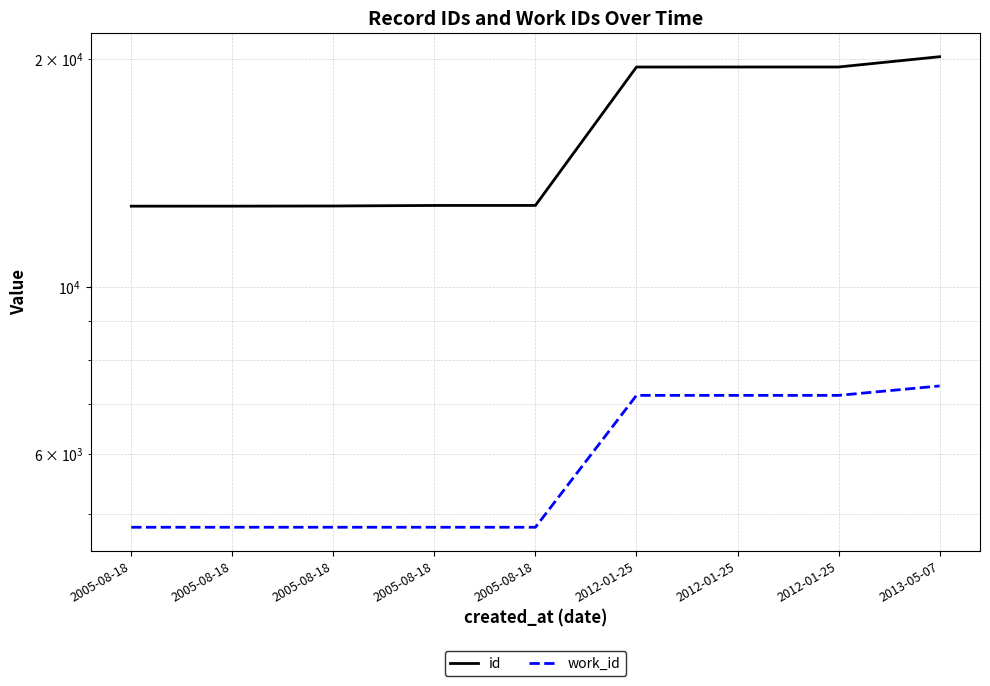

What value does the id series have at 2012-01-25?

19539